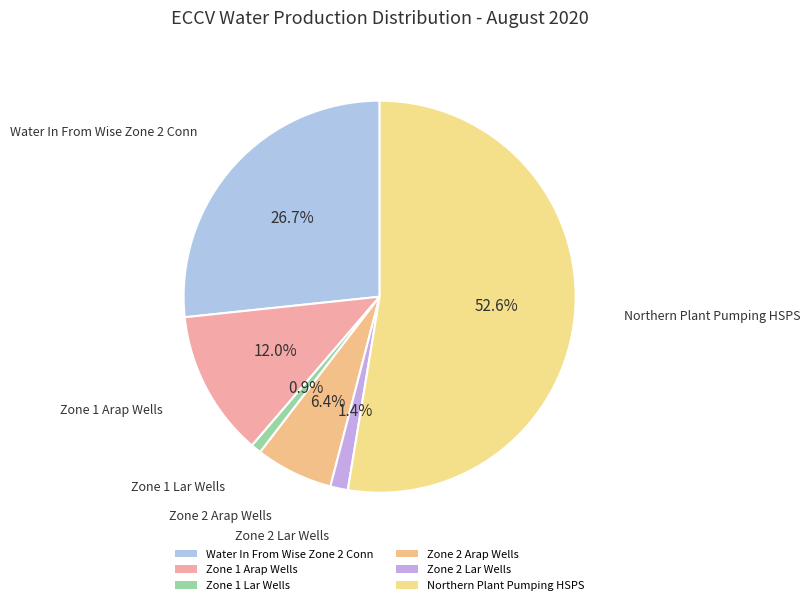

Is it true that Zone 1 Lar Wells is 11% of the pie?

False